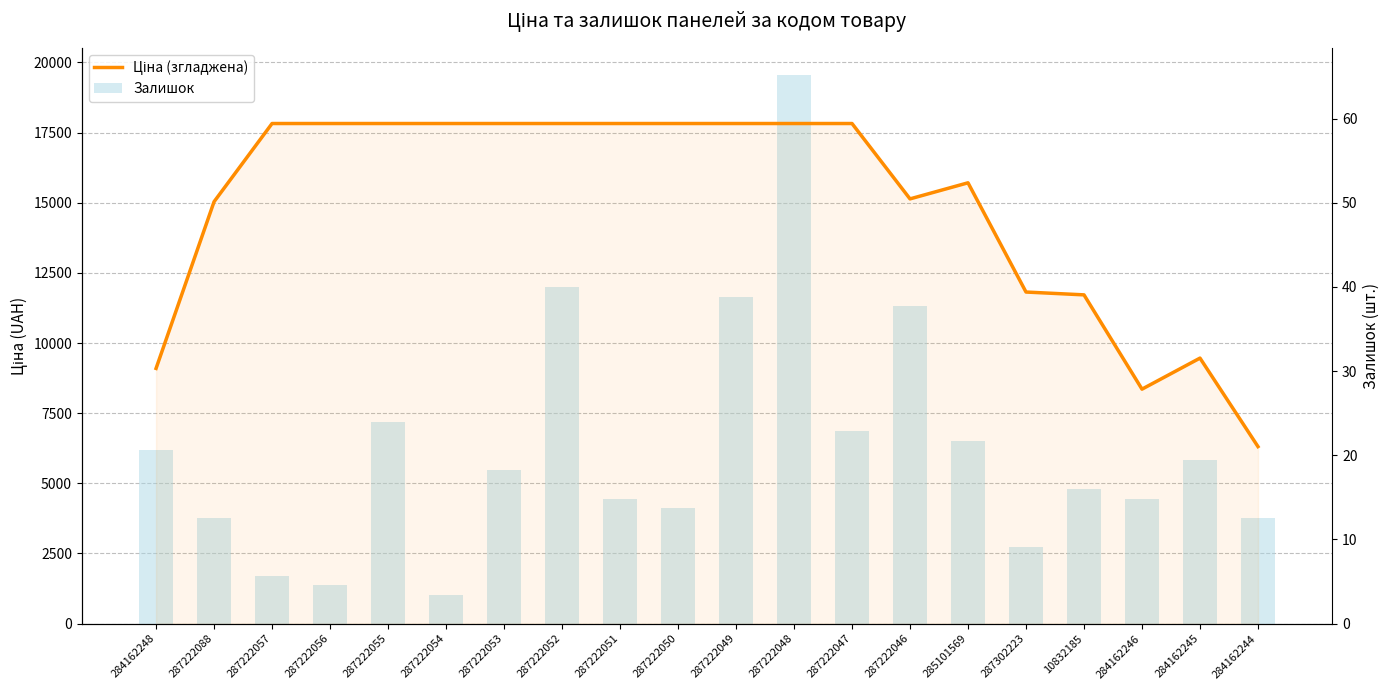

What is the total value across all series at 284162244?

10079.5